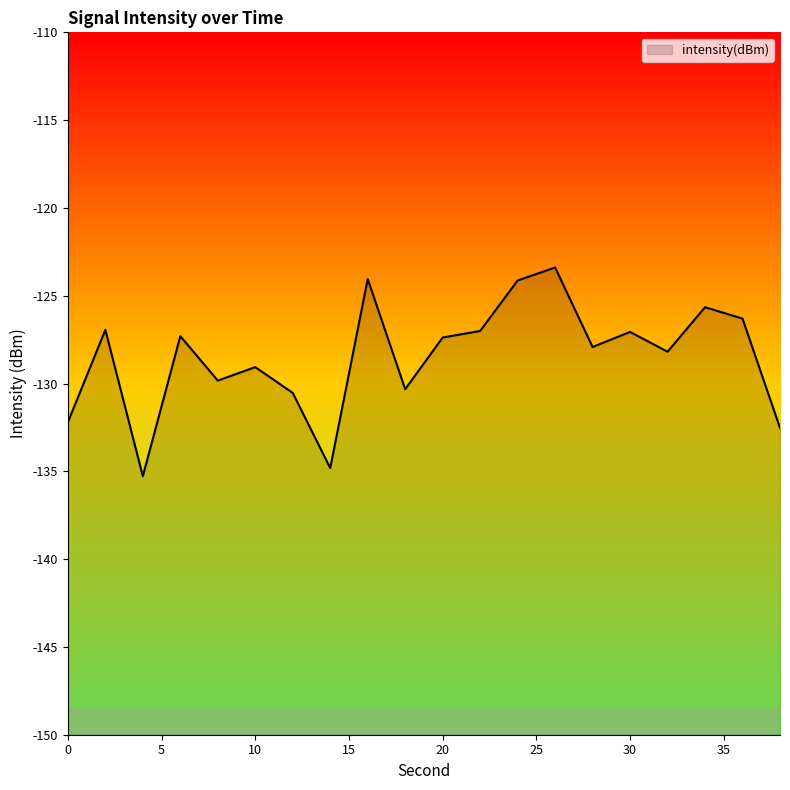

Between 8 and 30, which is larger?

30